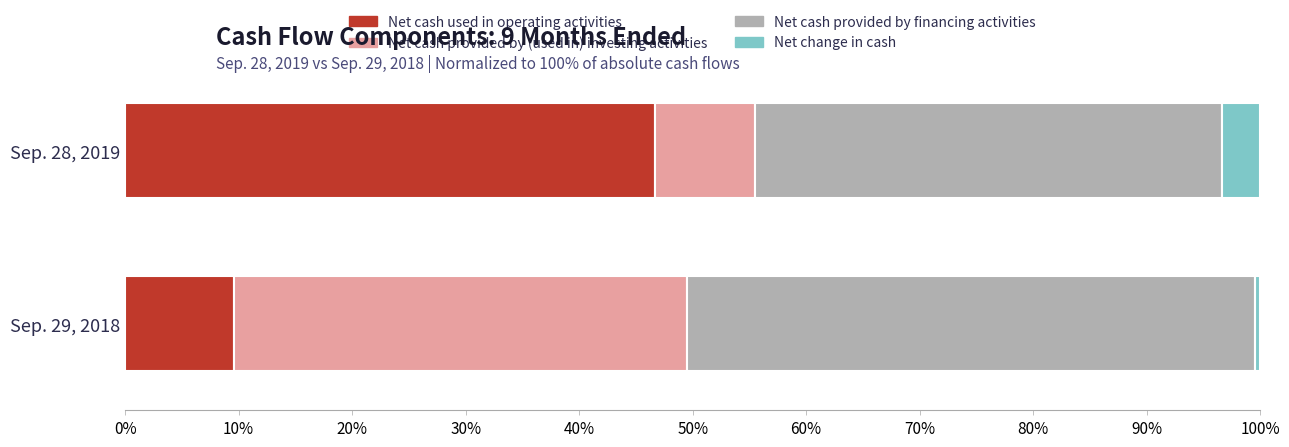

What is the average value of the Net cash used in operating activities series?

28.1